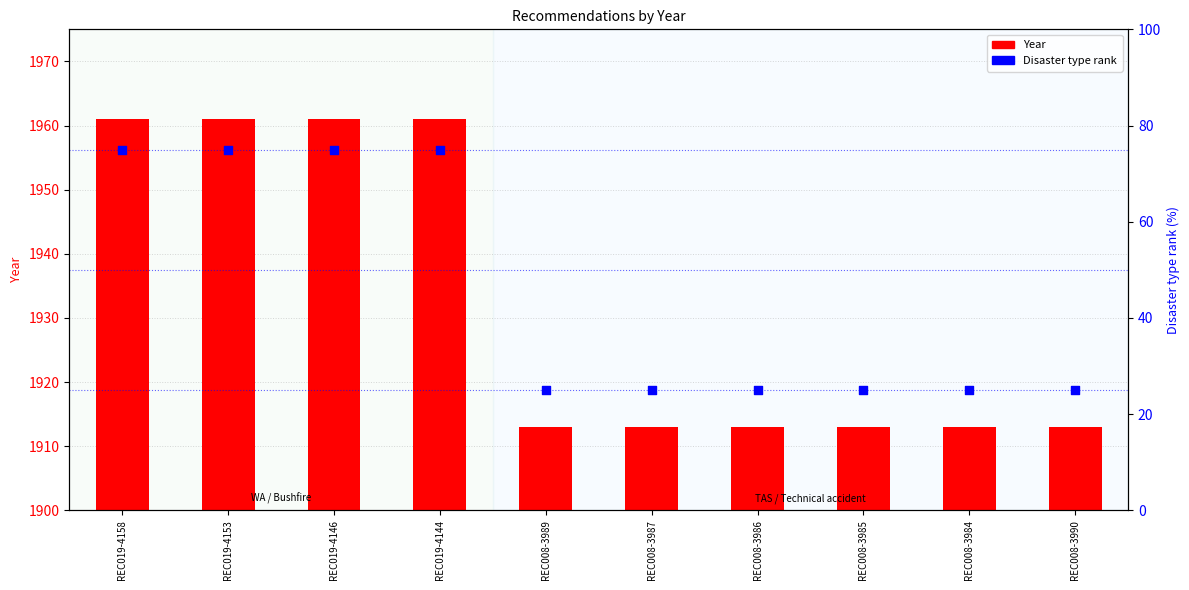

Is the value of Year at REC019-4146 greater than the value of Disaster type rank at REC008-3986?

Yes